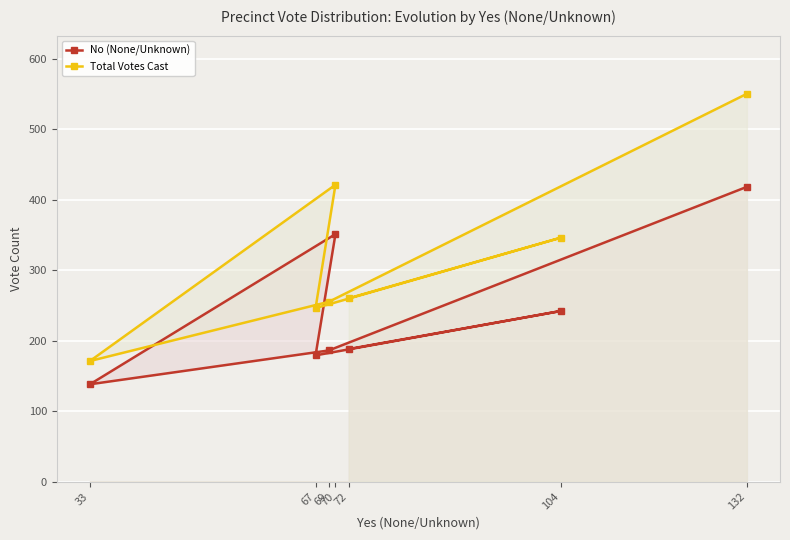

Which series has the largest total across all categories?

Total Votes Cast